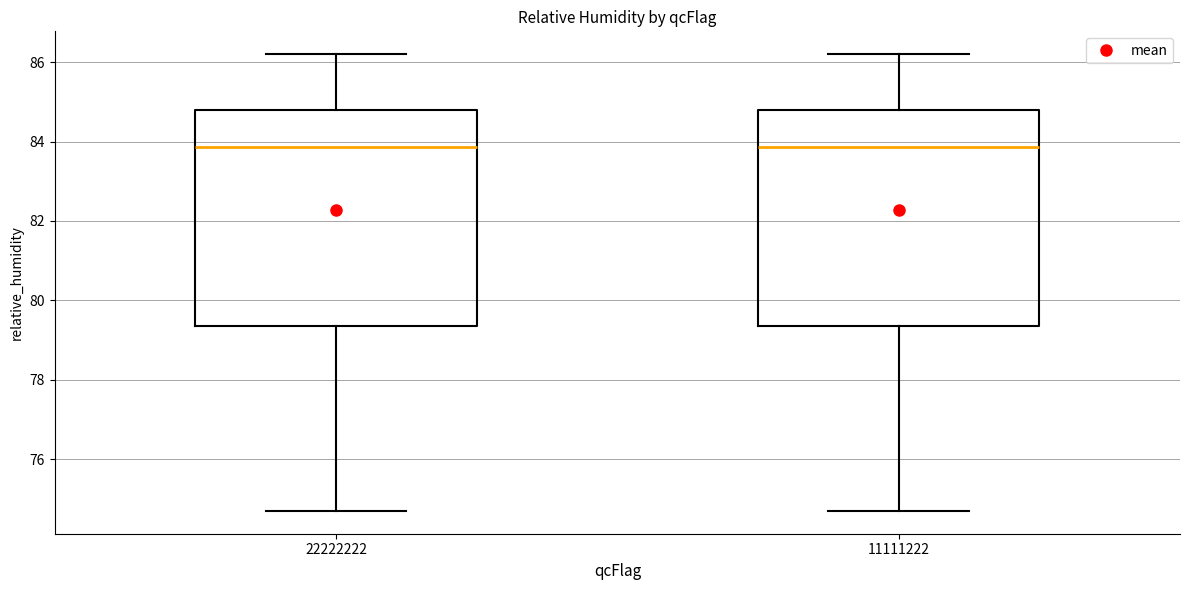

Where does the median line of the box at x = 22222222 sit on the y-axis? The values are not printed on the chart, so give them approximately, as read against the axis.

83.8